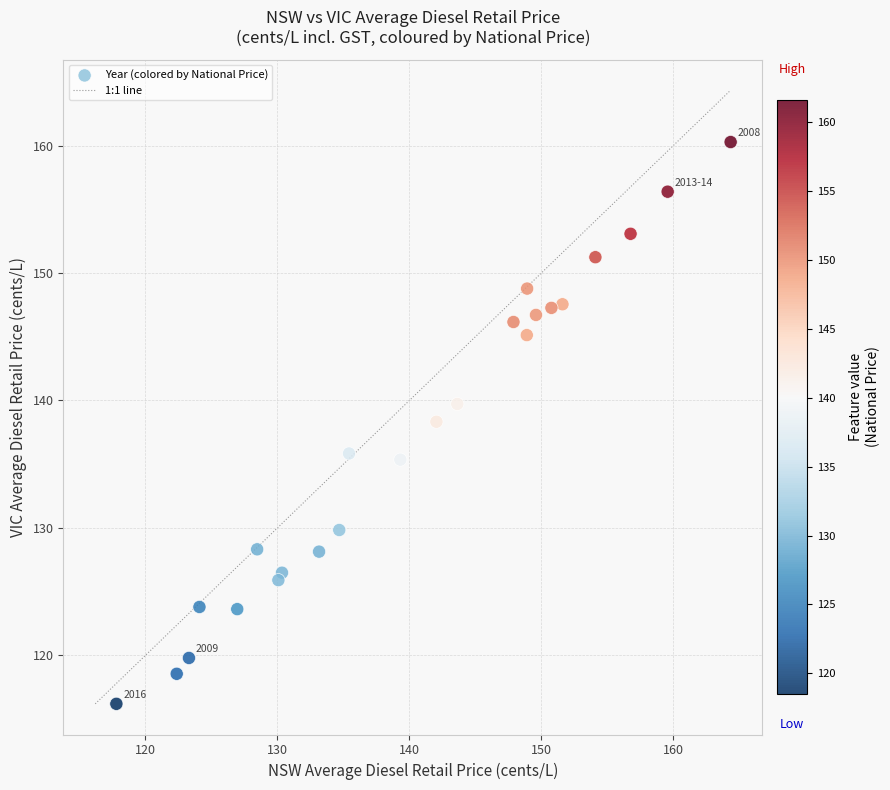

What is the range of Y values (max minus min)?

44.1